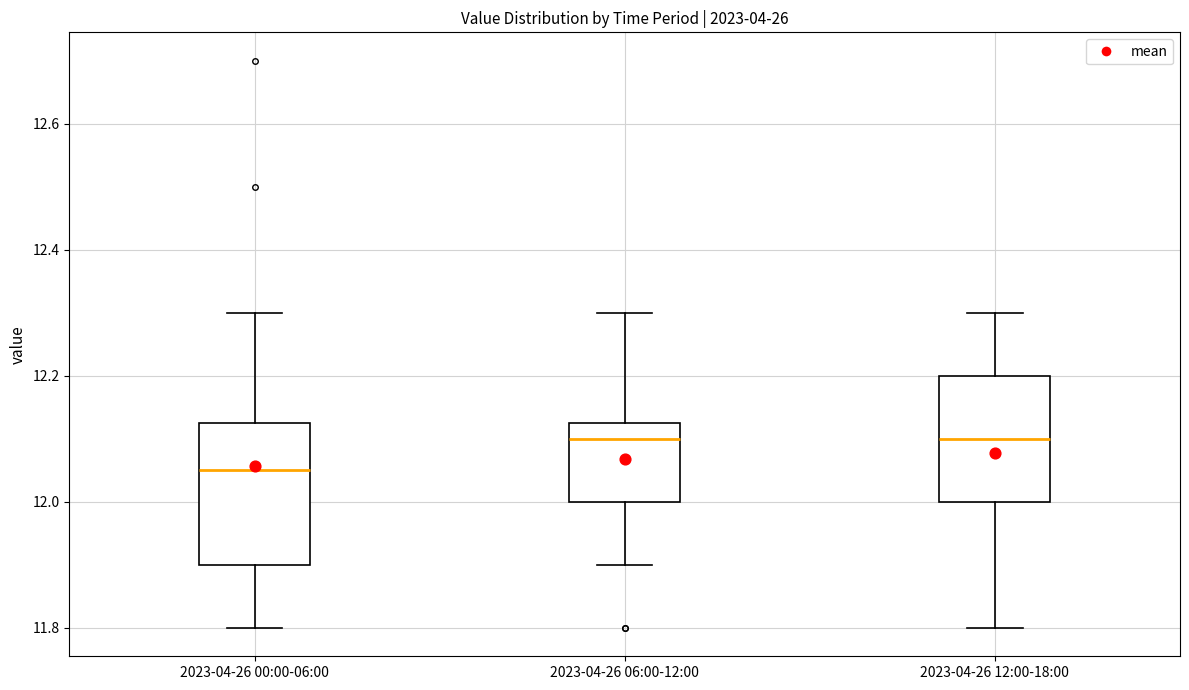

Reading left to right, transcribe this box plot: for each box, give where its median line is, the range the box spans, and where its two whiskers end, as read against the y-axis. The values are not printed on the chart, so give them approximately, as read against the axis.

2023-04-26 00:00-06:00: median 12.06, box 11.90 to 12.12, whiskers 11.80 to 12.30
2023-04-26 06:00-12:00: median 12.10, box 12.00 to 12.12, whiskers 11.90 to 12.30
2023-04-26 12:00-18:00: median 12.10, box 12.00 to 12.20, whiskers 11.80 to 12.30